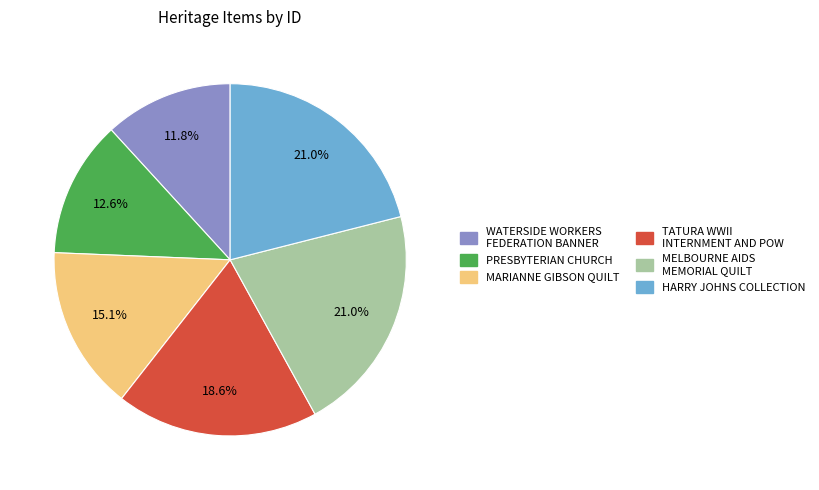

How many segments does this pie chart have?

6